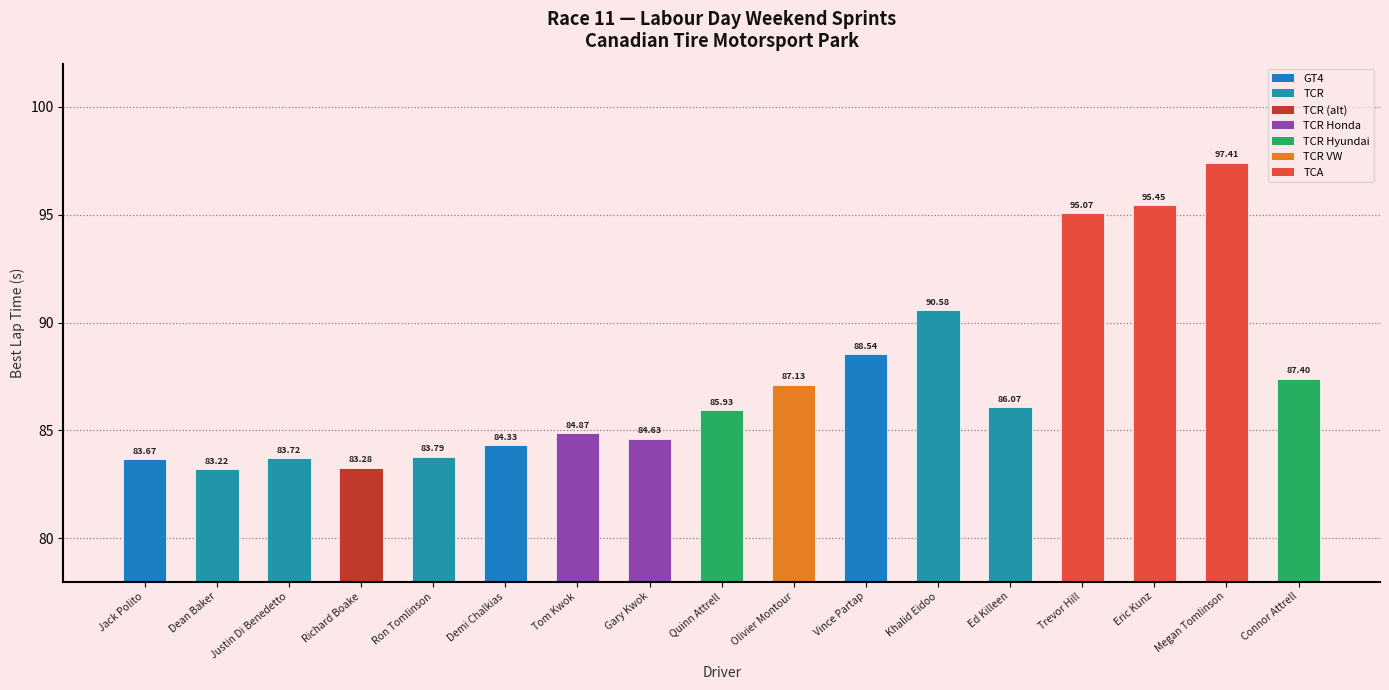

Is it true that the value at Connor Attrell is 87.4?

True